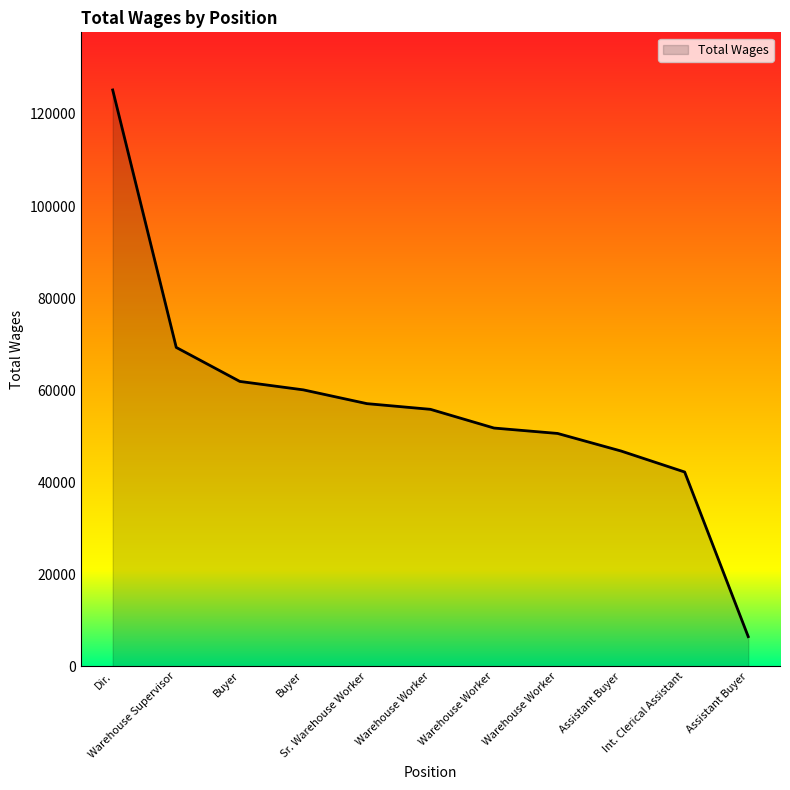

Reading right to left, extract all data points from this chart.

Assistant Buyer=6431	Int. Clerical Assistant=42201	Assistant Buyer=46760	Warehouse Worker=50583	Warehouse Worker=51757	Warehouse Worker=55823	Sr. Warehouse Worker=57060	Buyer=60054	Buyer=61888	Warehouse Supervisor=69276	Dir.=125223